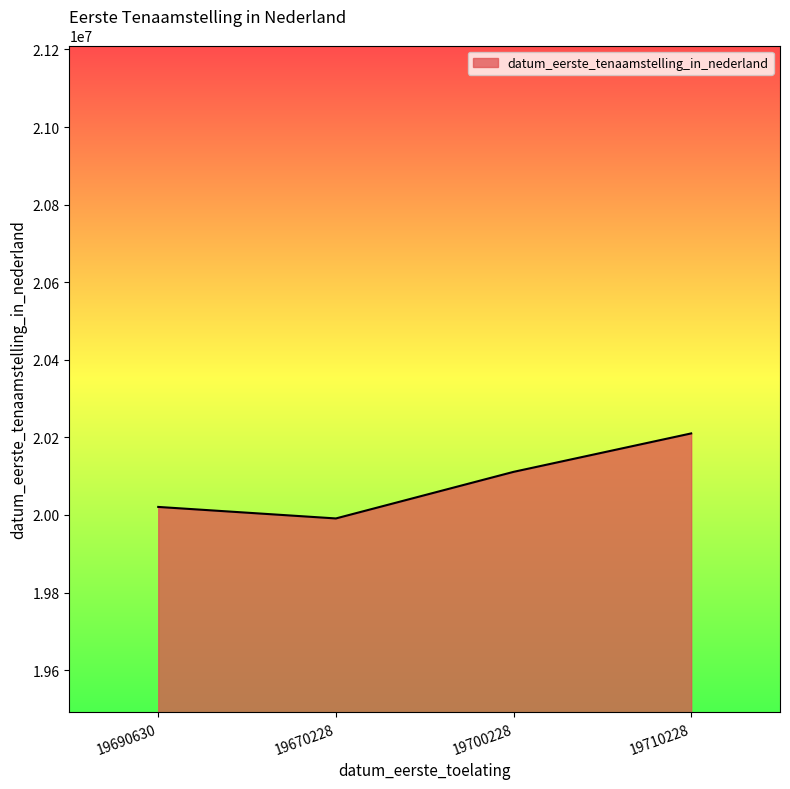

List the labels in order of value, smallest first.

19670228, 19690630, 19700228, 19710228